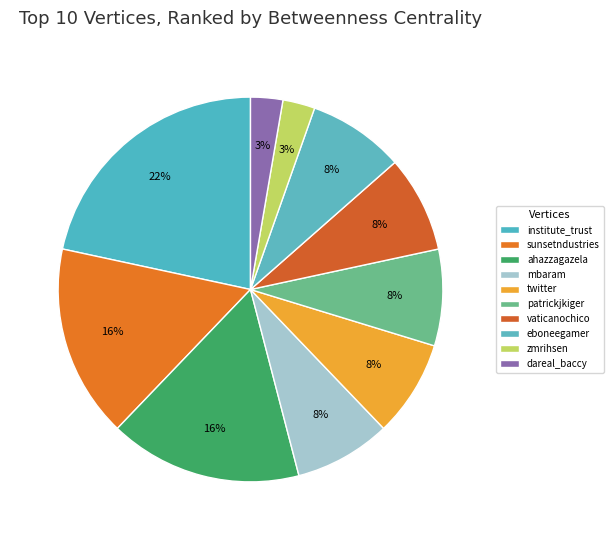

What percentage is the ahazzagazela slice, to the nearest percent?

16%